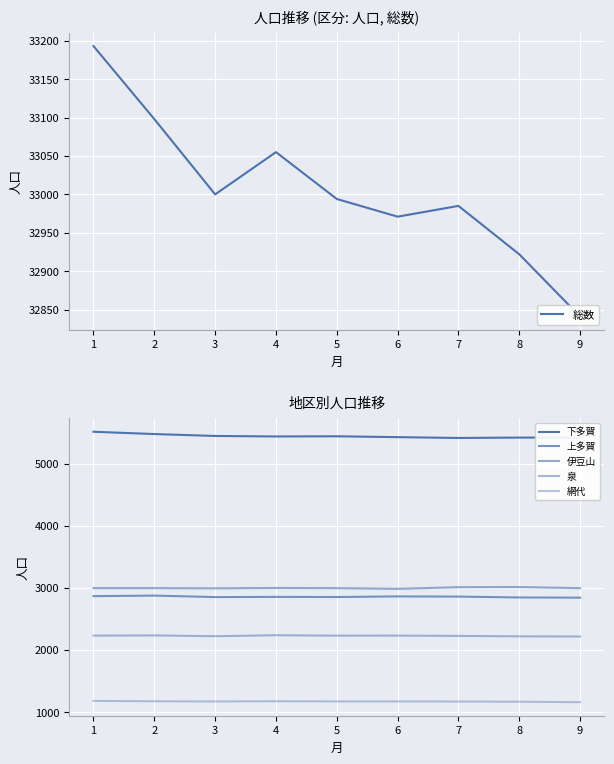

How many values in the 上多賀 series are below 2857?

4